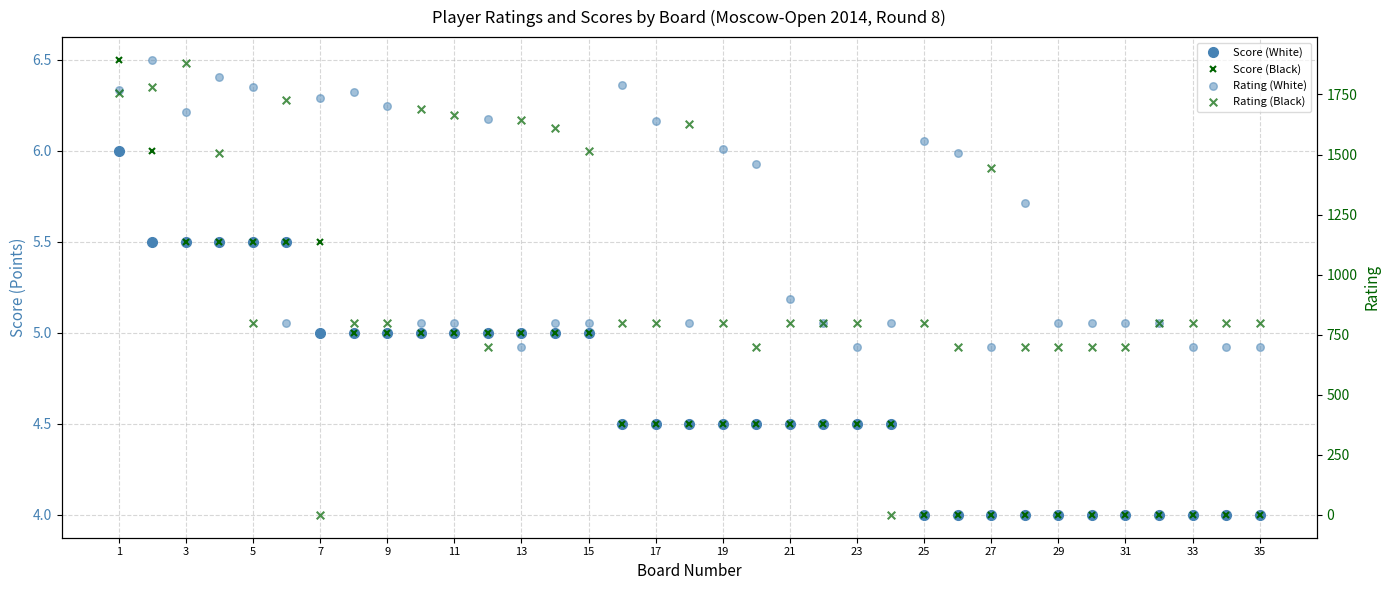

Which series has the widest spread of Y values?

Rating (Black)